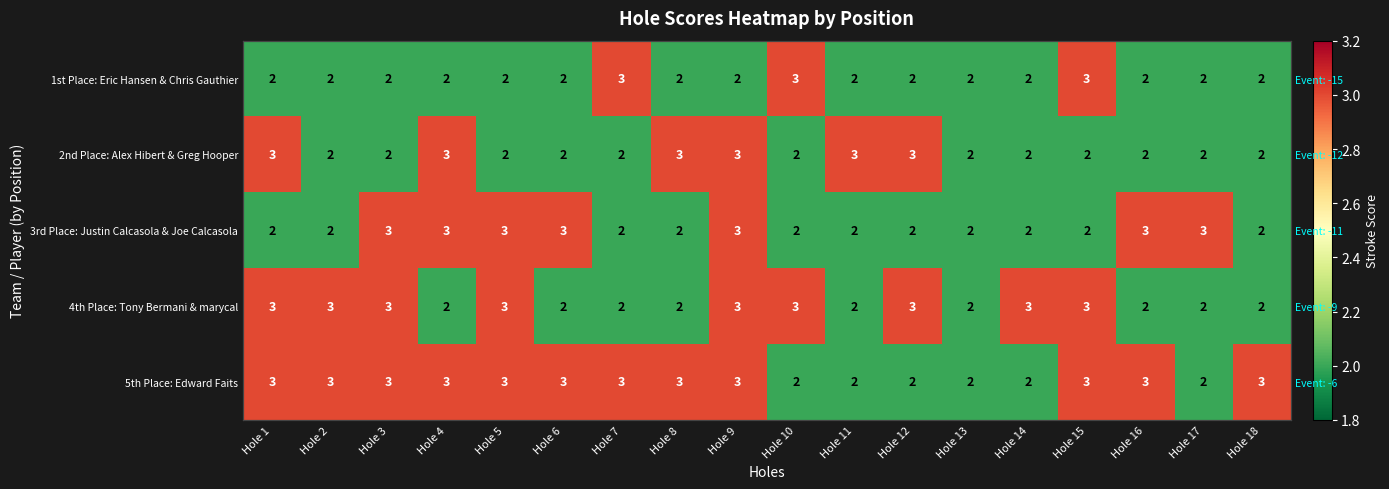

List the labels in order of 2nd Place: Alex Hibert & Greg Hooper value, largest first.

Hole 1, Hole 4, Hole 8, Hole 9, Hole 11, Hole 12, Hole 2, Hole 3, Hole 5, Hole 6, Hole 7, Hole 10, Hole 13, Hole 14, Hole 15, Hole 16, Hole 17, Hole 18